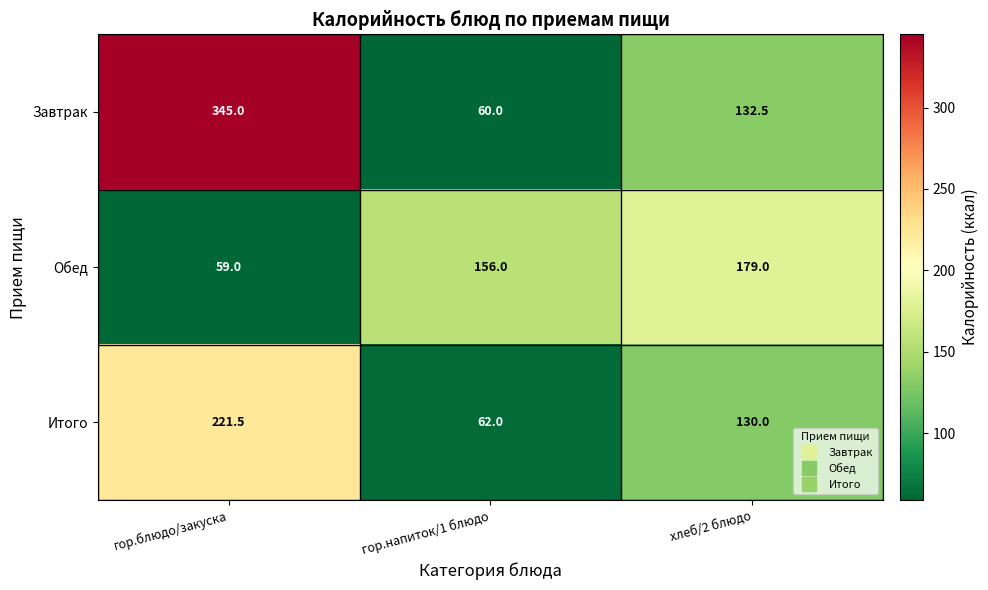

List the series in order of their peak value, highest first.

Завтрак, Итого, Обед